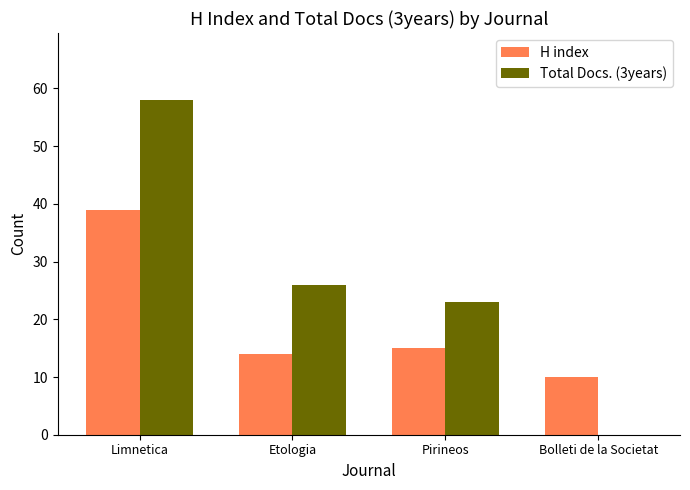

The H index series shows 9 at Pirineos. True or false?

False